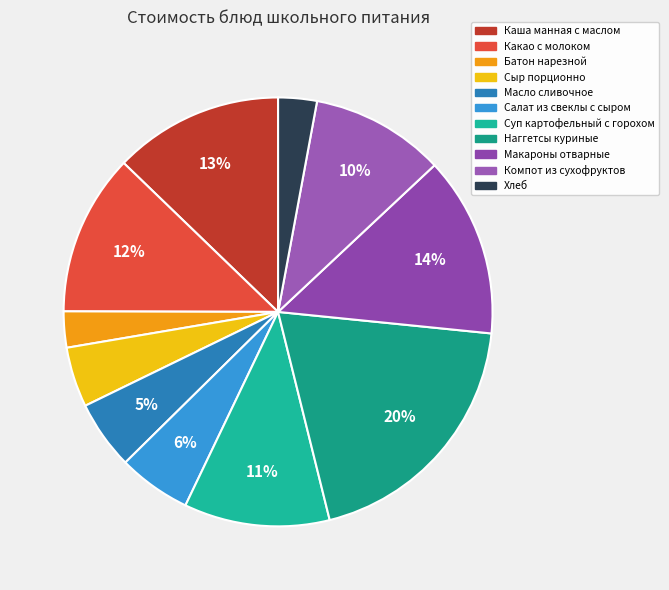

Is Салат из свеклы с сыром the majority of the pie?

No